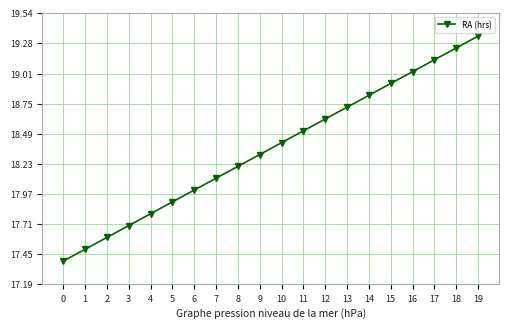

How many categories are shown in the chart?

20